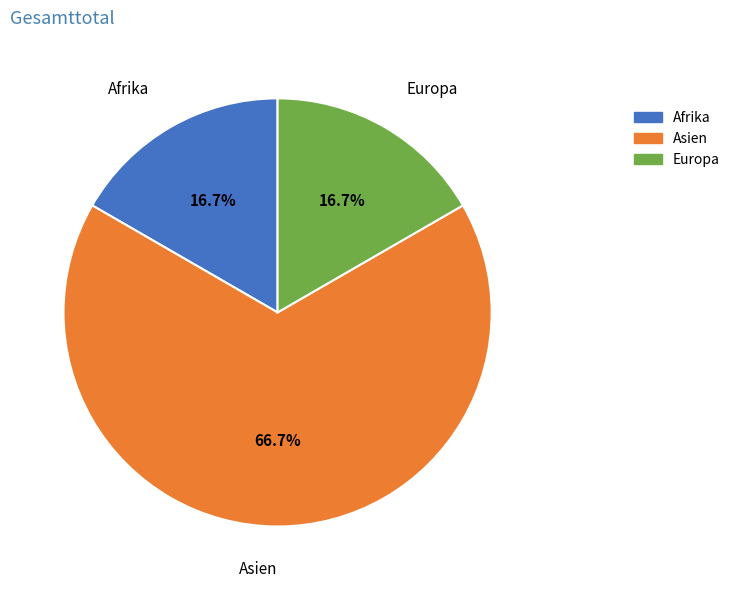

Is there a majority slice in this chart?

Yes